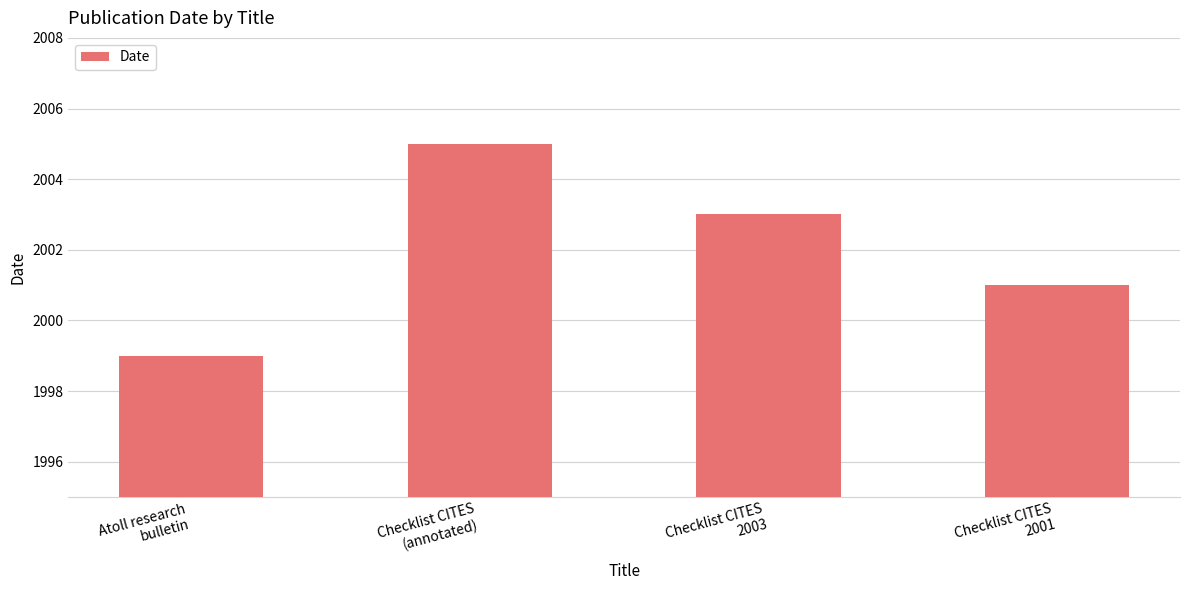

How many categories are shown in the chart?

4